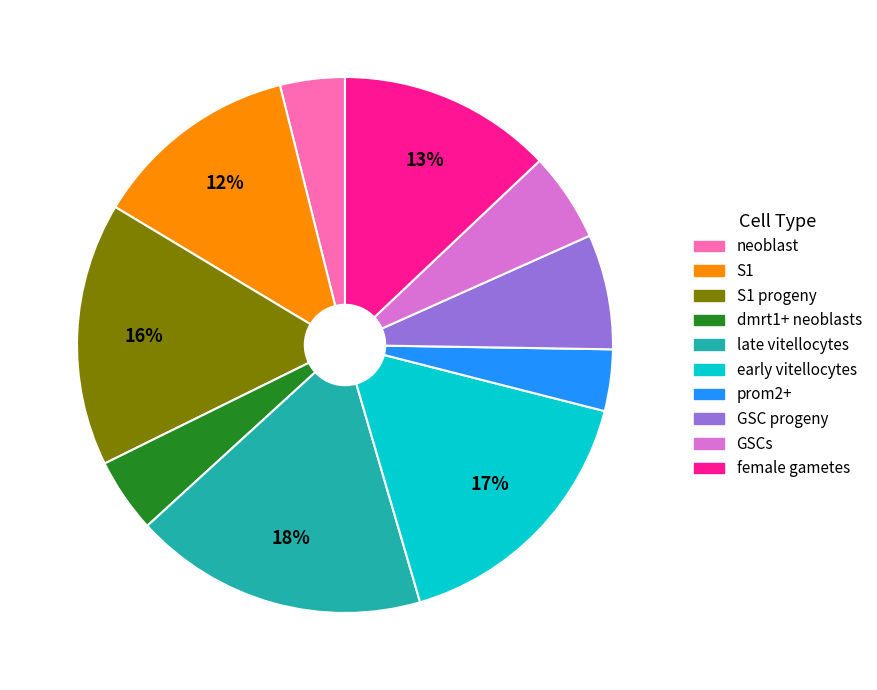

To the nearest percent, what percentage of the pie is female gametes?

13%